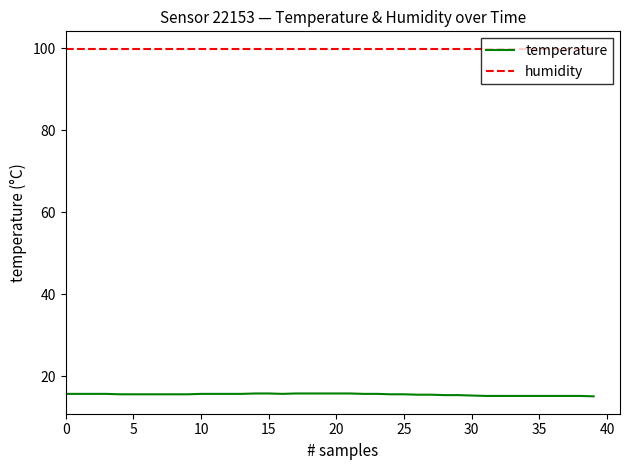

What is the sum of all temperature values?

621.9